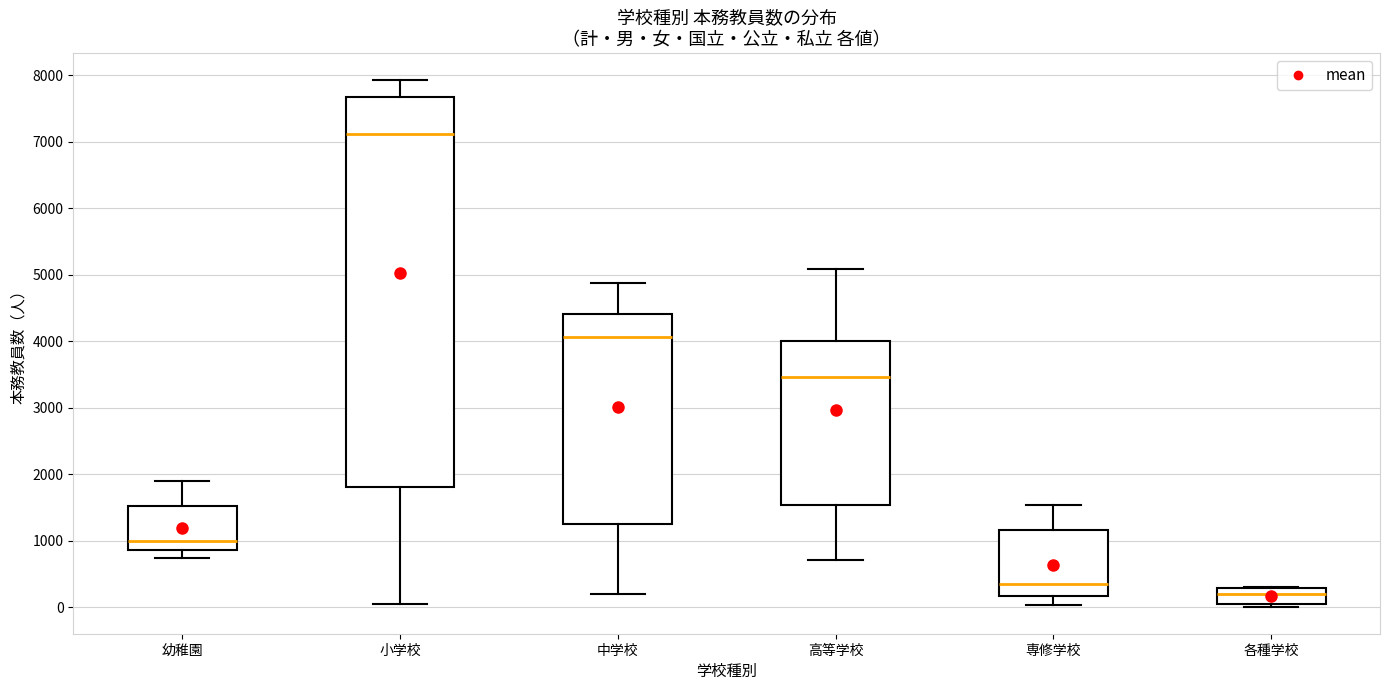

Reading left to right, transcribe this box plot: for each box, give where its median line is, the range the box spans, and where its two whiskers end, as read against the y-axis. The values are not printed on the chart, so give them approximately, as read against the axis.

幼稚園: median 1000, box 900 to 1500, whiskers 700 to 1900
小学校: median 7100, box 1800 to 7700, whiskers 0 to 7900
中学校: median 4100, box 1300 to 4400, whiskers 200 to 4900
高等学校: median 3500, box 1500 to 4000, whiskers 700 to 5100
専修学校: median 400, box 200 to 1200, whiskers 0 to 1500
各種学校: median 200, box 100 to 300, whiskers 0 to 300